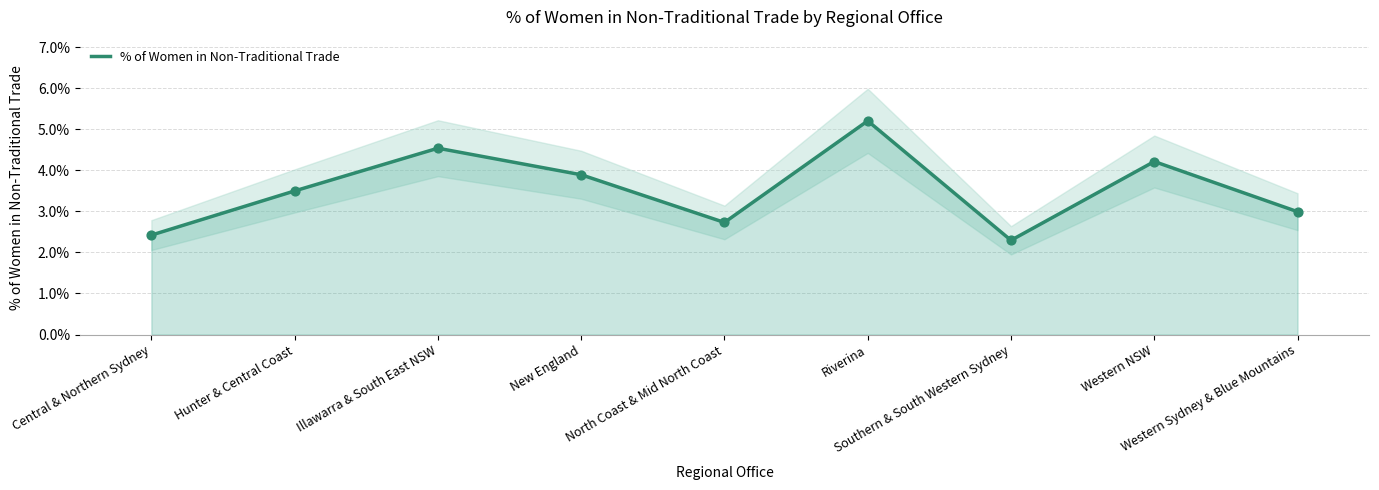

Which has a higher value, Riverina or New England?

Riverina